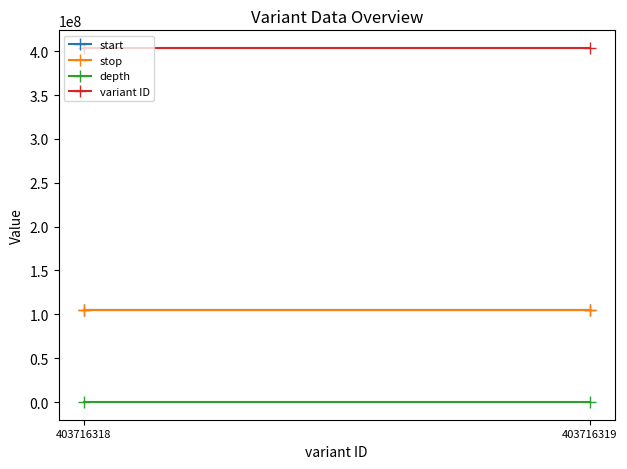

Reading left to right, extract all data points from this chart.

start: 104426909	104426909
stop: 104426910	104426910
depth: 20	20
variant ID: 403716318	403716319